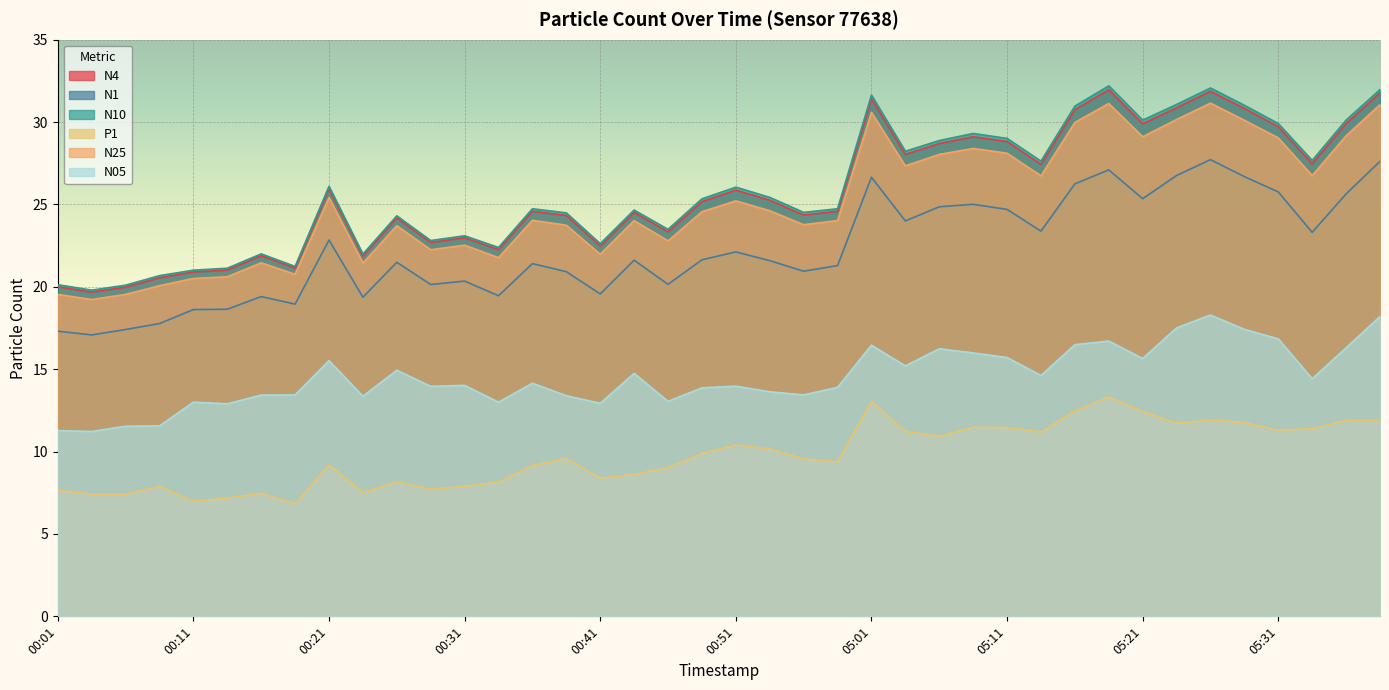

What is the value of the P1 point at the 35th from the left?

11.9